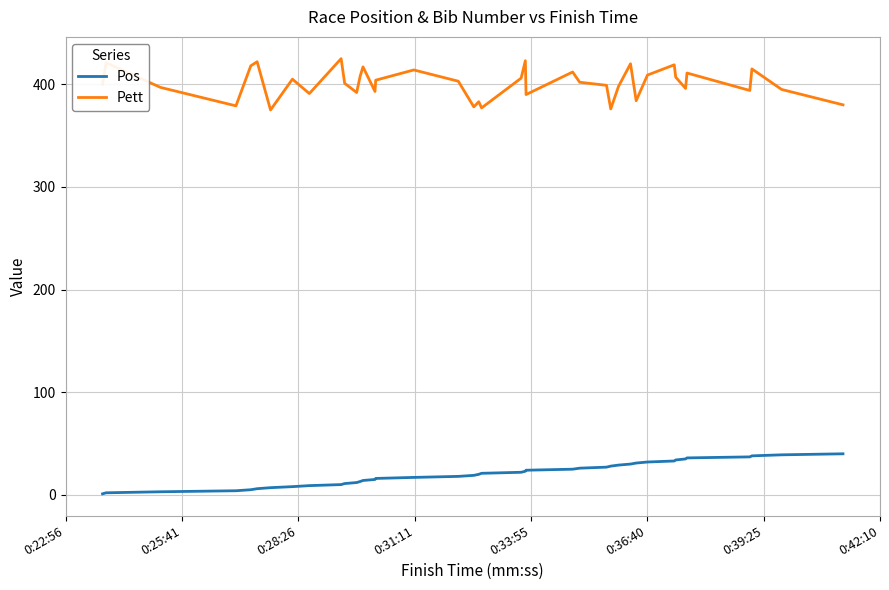

Which series has the largest range (max minus min)?

Pett